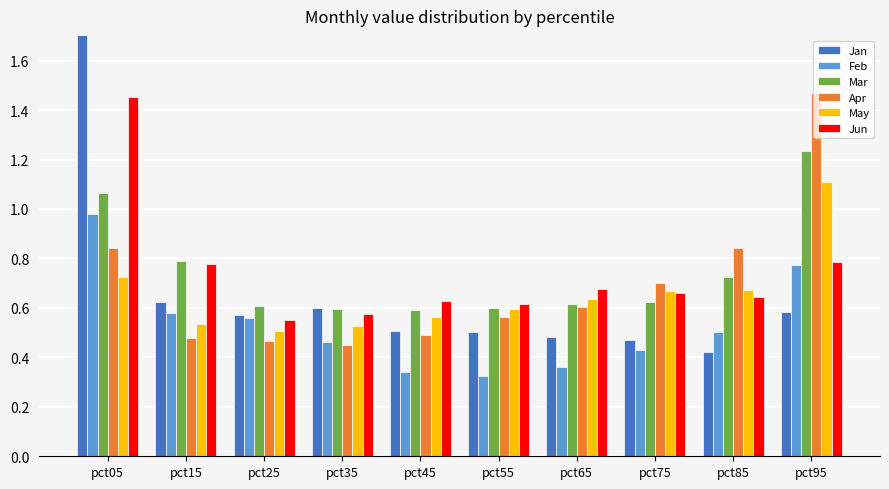

Reading right to left, transcribe all the data shown in this chart.

Jan: 0.6	0.4	0.5	0.5	0.5	0.5	0.6	0.6	0.6	1.8
Feb: 0.8	0.5	0.4	0.4	0.3	0.3	0.5	0.6	0.6	1.0
Mar: 1.2	0.7	0.6	0.6	0.6	0.6	0.6	0.6	0.8	1.1
Apr: 1.5	0.8	0.7	0.6	0.6	0.5	0.4	0.5	0.5	0.8
May: 1.1	0.7	0.7	0.6	0.6	0.6	0.5	0.5	0.5	0.7
Jun: 0.8	0.6	0.7	0.7	0.6	0.6	0.6	0.5	0.8	1.5